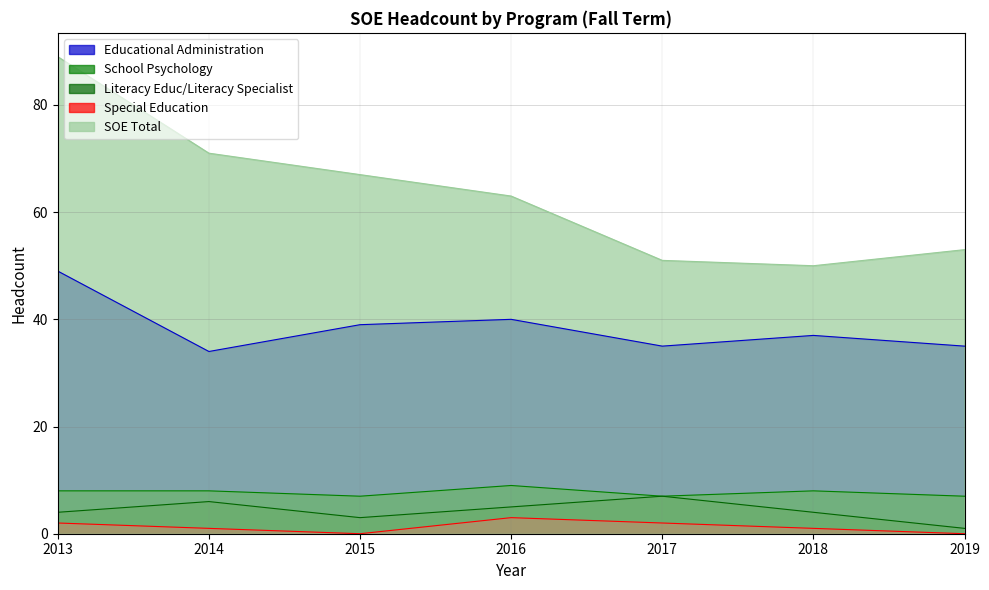

What value does the SOE Total series have at 2014, to the nearest 10?

70